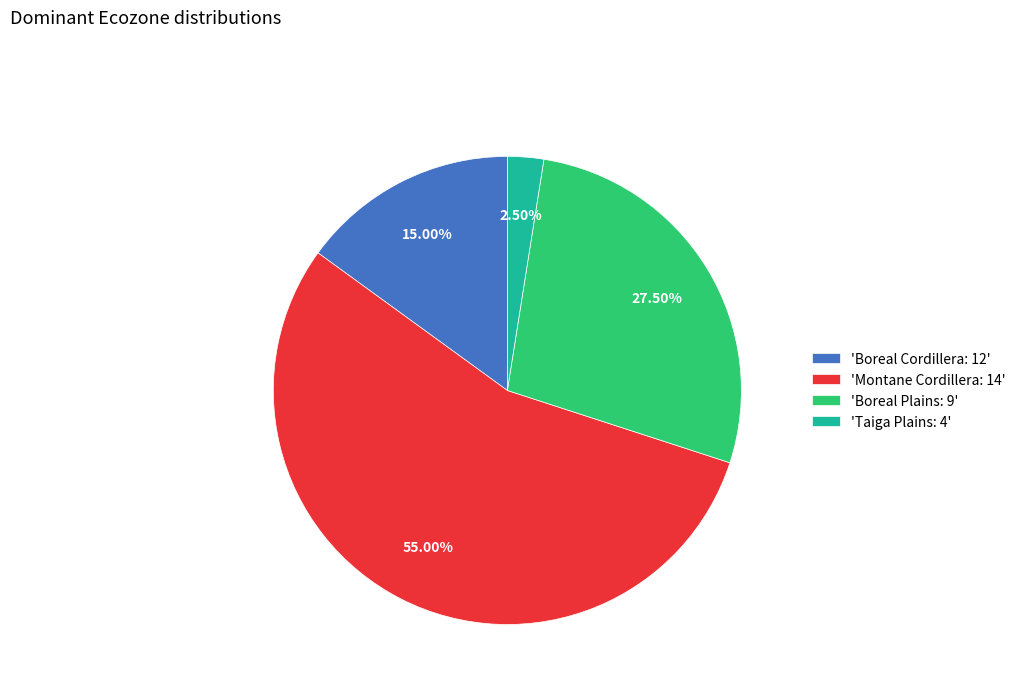

Between 'Boreal Plains: 9' and 'Boreal Cordillera: 12', which is larger?

'Boreal Plains: 9'